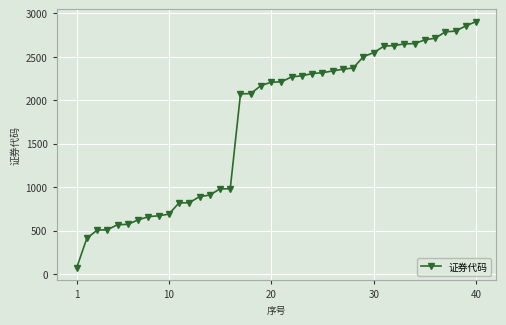

What is the value of the 12th point from the left?

820